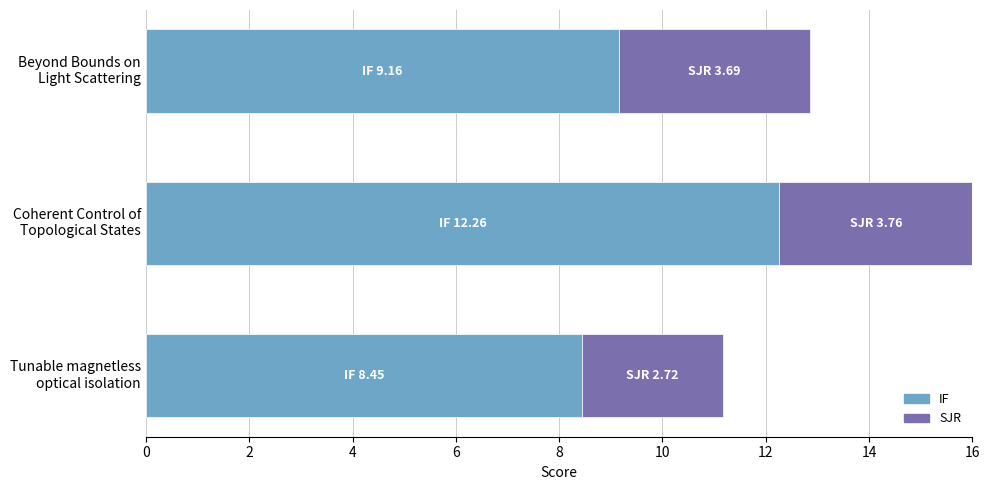

What is the average value of the IF series?

10.0